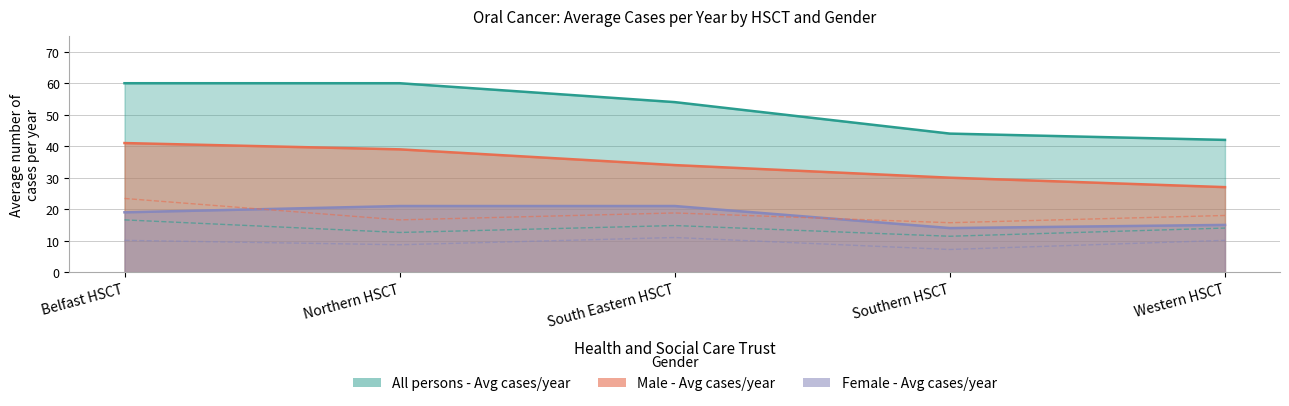

Rank the series by their average value, from highest to lowest.

All persons - Avg cases/year, Male - Avg cases/year, Female - Avg cases/year